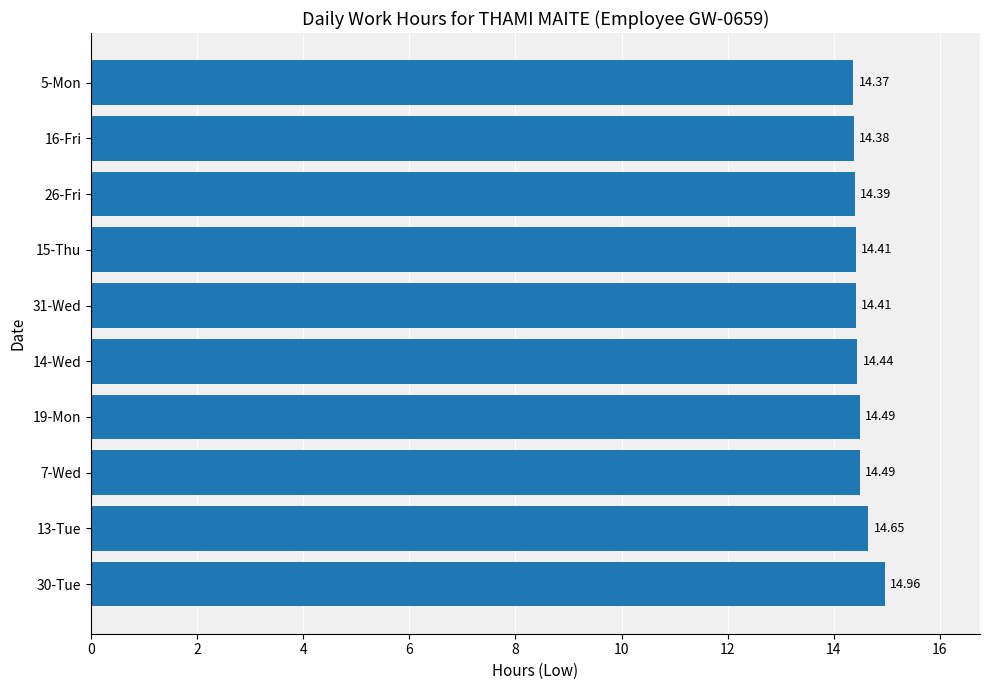

Count the number of data series in this chart.

1